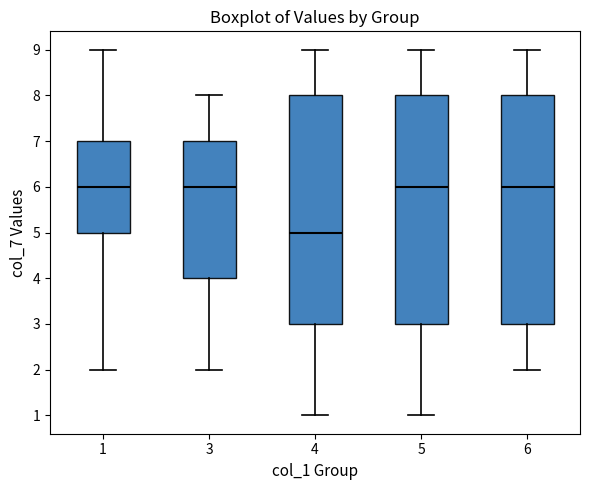

Reading left to right, transcribe this box plot: for each box, give where its median line is, the range the box spans, and where its two whiskers end, as read against the y-axis. The values are not printed on the chart, so give them approximately, as read against the axis.

1: median 6, box 5 to 7, whiskers 2 to 9
3: median 6, box 4 to 7, whiskers 2 to 8
4: median 5, box 3 to 8, whiskers 1 to 9
5: median 6, box 3 to 8, whiskers 1 to 9
6: median 6, box 3 to 8, whiskers 2 to 9